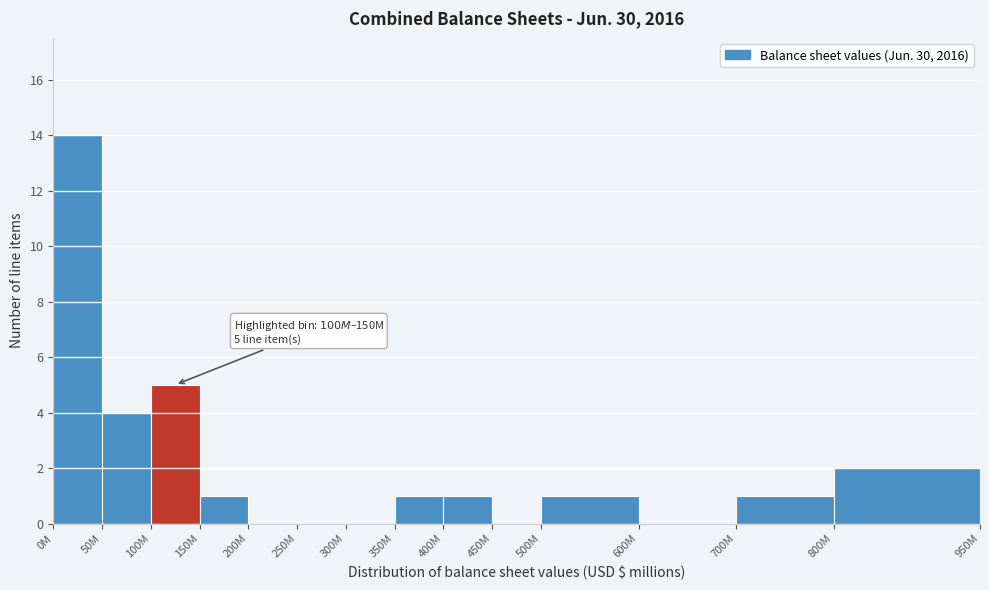

Reading right to left, transcribe all the data shown in this chart.

800M=2	700M=1	600M=0	500M=1	450M=0	400M=1	350M=1	300M=0	250M=0	200M=0	150M=1	100M=5	50M=4	0M=14